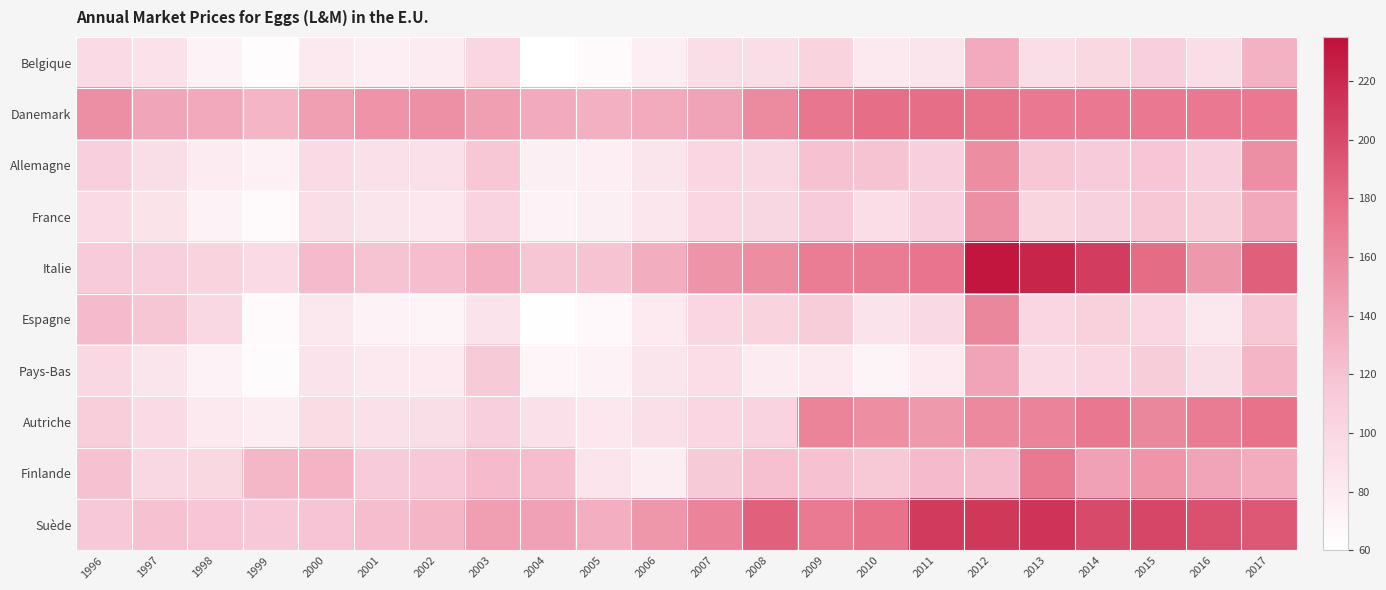

Reading right to left, list all the values displayed in this chart.

Belgique: 2017=131.2	2016=92.7	2015=108.1	2014=99.2	2013=92.8	2012=136.5	2011=86.6	2010=82.4	2009=103.2	2008=93.3	2007=93.3	2006=76.7	2005=64.9	2004=60.5	2003=100.3	2002=79.3	2001=76.9	2000=81.6	1999=62.3	1998=72.8	1997=89.2	1996=96.2
Danemark: 2017=172.1	2016=172.0	2015=171.6	2014=171.7	2013=171.6	2012=174.3	2011=178.3	2010=178.3	2009=173.1	2008=158.5	2007=142.3	2006=136.6	2005=132.9	2004=136.0	2003=144.8	2002=155.4	2001=153.4	2000=144.6	1999=129.4	1998=137.7	1997=140.7	1996=156.0
Allemagne: 2017=155.7	2016=107.5	2015=118.7	2014=112.0	2013=115.6	2012=157.2	2011=107.8	2010=119.6	2009=121.1	2008=98.7	2007=101.6	2006=86.0	2005=76.7	2004=75.7	2003=116.0	2002=91.1	2001=90.3	2000=95.9	1999=74.2	1998=79.6	1997=93.0	1996=107.7
France: 2017=137.2	2016=110.1	2015=116.0	2014=105.6	2013=102.1	2012=156.3	2011=107.9	2010=93.8	2009=111.9	2008=100.2	2007=101.4	2006=84.7	2005=75.8	2004=73.1	2003=103.0	2002=84.2	2001=85.5	2000=92.5	1999=65.2	1998=72.1	1997=88.2	1996=96.5
Italie: 2017=186.5	2016=150.0	2015=180.2	2014=208.1	2013=222.0	2012=230.7	2011=173.9	2010=169.5	2009=168.4	2008=157.2	2007=152.4	2006=135.0	2005=119.7	2004=117.3	2003=133.5	2002=123.8	2001=119.8	2000=125.5	1999=96.7	1998=103.5	1997=107.3	1996=112.2
Espagne: 2017=115.5	2016=83.9	2015=101.1	2014=106.2	2013=101.2	2012=161.2	2011=98.0	2010=87.6	2009=110.3	2008=103.1	2007=101.3	2006=80.6	2005=66.3	2004=61.1	2003=87.5	2002=71.2	2001=73.3	2000=83.3	1999=65.5	1998=98.6	1997=117.1	1996=125.3
Pays-Bas: 2017=129.1	2016=93.1	2015=109.9	2014=100.8	2013=96.8	2012=140.8	2011=80.8	2010=71.6	2009=82.4	2008=79.3	2007=93.9	2006=86.4	2005=72.0	2004=69.6	2003=113.0	2002=81.1	2001=82.1	2000=87.8	1999=64.0	1998=72.2	1997=85.7	1996=98.8
Autriche: 2017=175.7	2016=168.7	2015=161.6	2014=172.3	2013=163.8	2012=159.9	2011=149.1	2010=156.9	2009=164.0	2008=102.7	2007=100.4	2006=91.9	2005=84.3	2004=90.3	2003=107.5	2002=93.5	2001=91.1	2000=95.5	1999=78.3	1998=82.4	1997=96.0	1996=109.2
Finlande: 2017=135.6	2016=141.9	2015=151.9	2014=142.9	2013=171.4	2012=124.5	2011=125.2	2010=114.4	2009=121.1	2008=121.6	2007=112.9	2006=78.3	2005=86.8	2004=123.8	2003=126.3	2002=115.2	2001=112.4	2000=129.8	1999=127.9	1998=99.2	1997=98.6	1996=121.0
Suède: 2017=191.3	2016=195.8	2015=202.4	2014=199.6	2013=212.5	2012=210.6	2011=209.0	2010=176.1	2009=170.1	2008=186.4	2007=163.8	2006=151.5	2005=133.6	2004=142.8	2003=144.8	2002=129.4	2001=124.2	2000=119.0	1999=113.8	1998=118.1	1997=121.0	1996=114.9